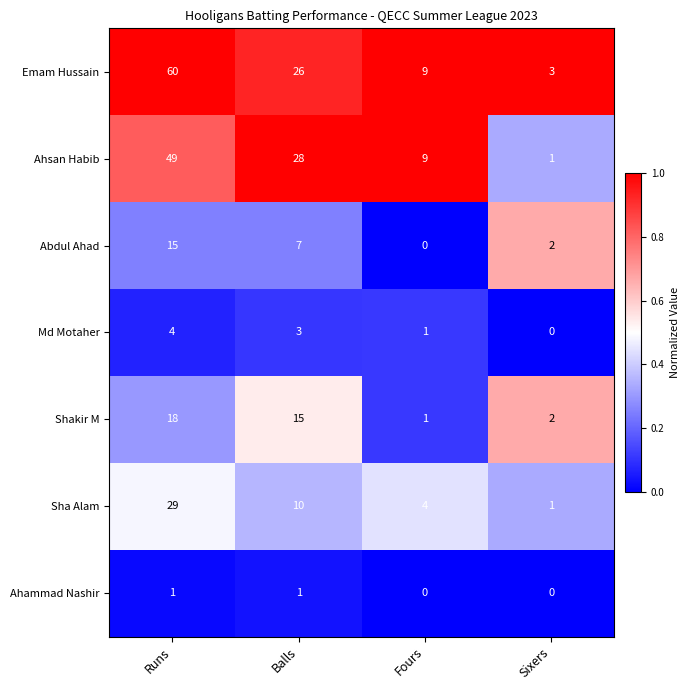

How many data points does each series have?

4